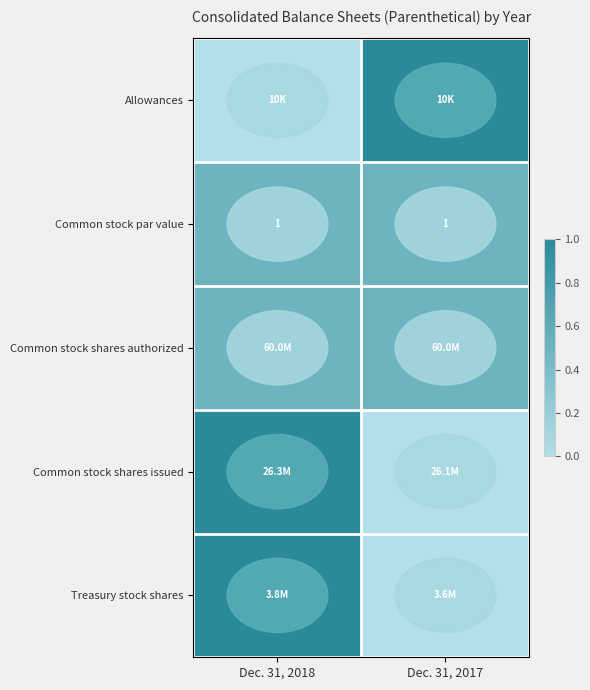

True or false: Common stock par value has a value of 1.0 at Dec. 31, 2018.

True